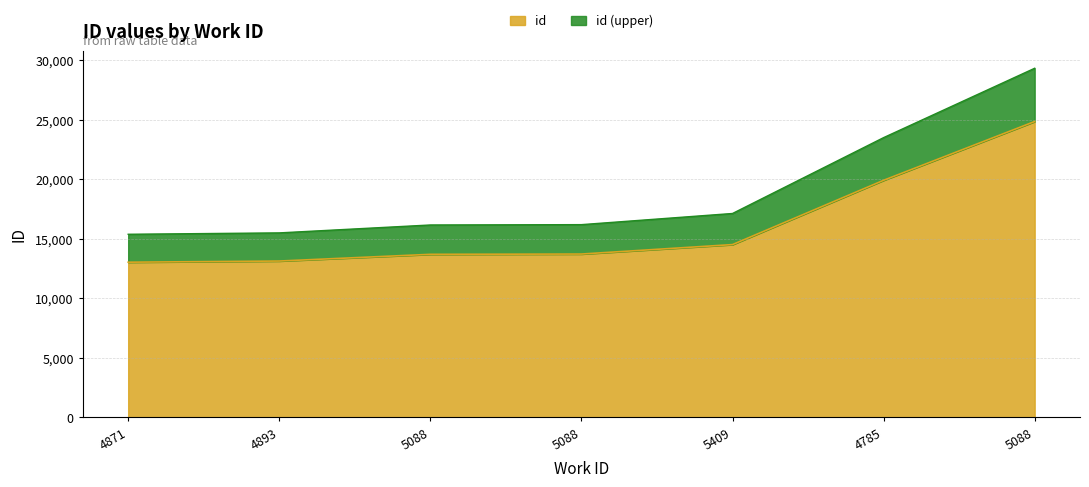

What is the approximate value at 5088, to the nearest 10?

24840